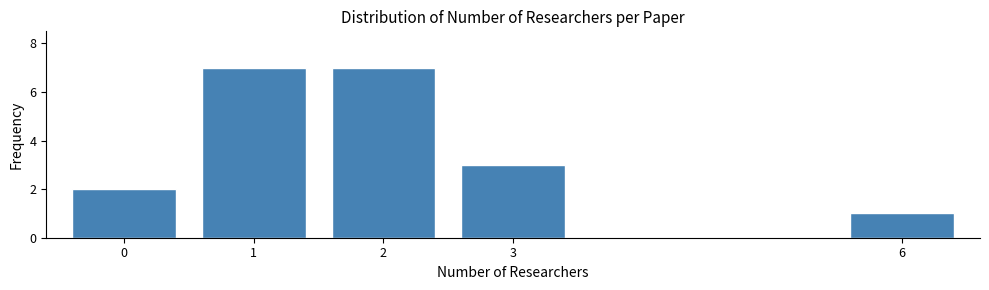

Reading left to right, list all the values displayed in this chart.

2	7	7	3	1